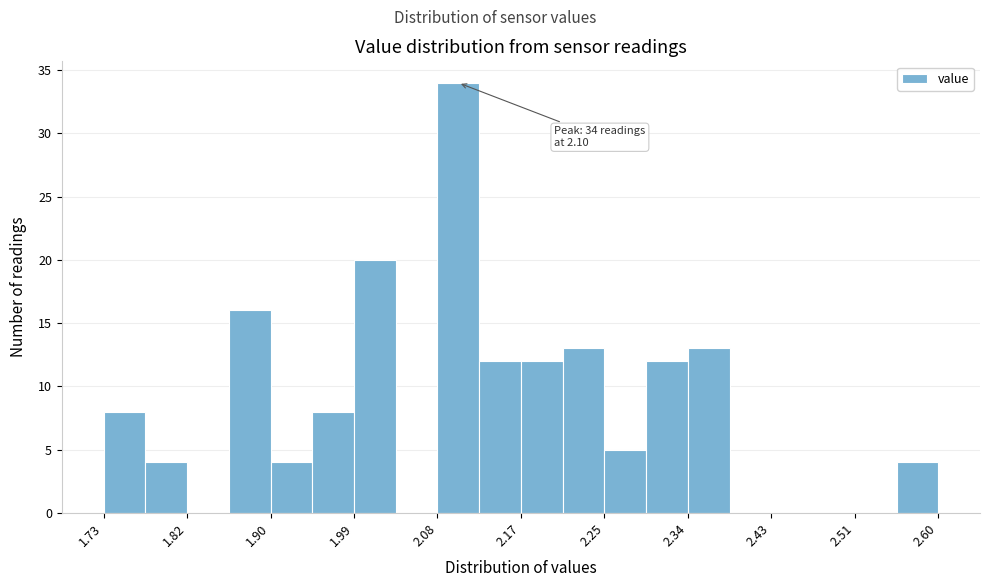

Which range on the x-axis has the tallest bar?

2.08 to 2.12